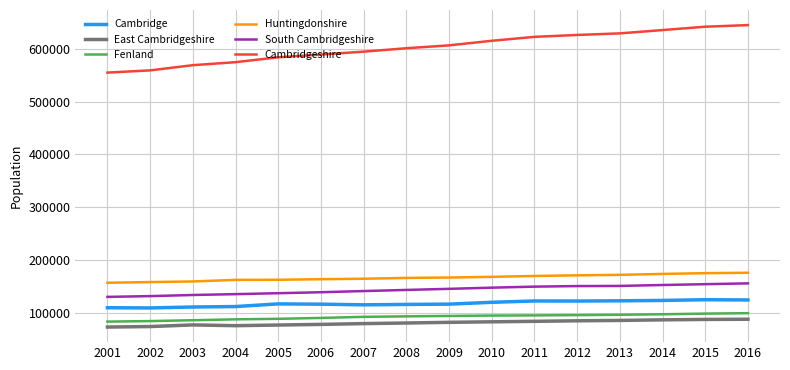

What is the minimum value shown in the chart?

73411